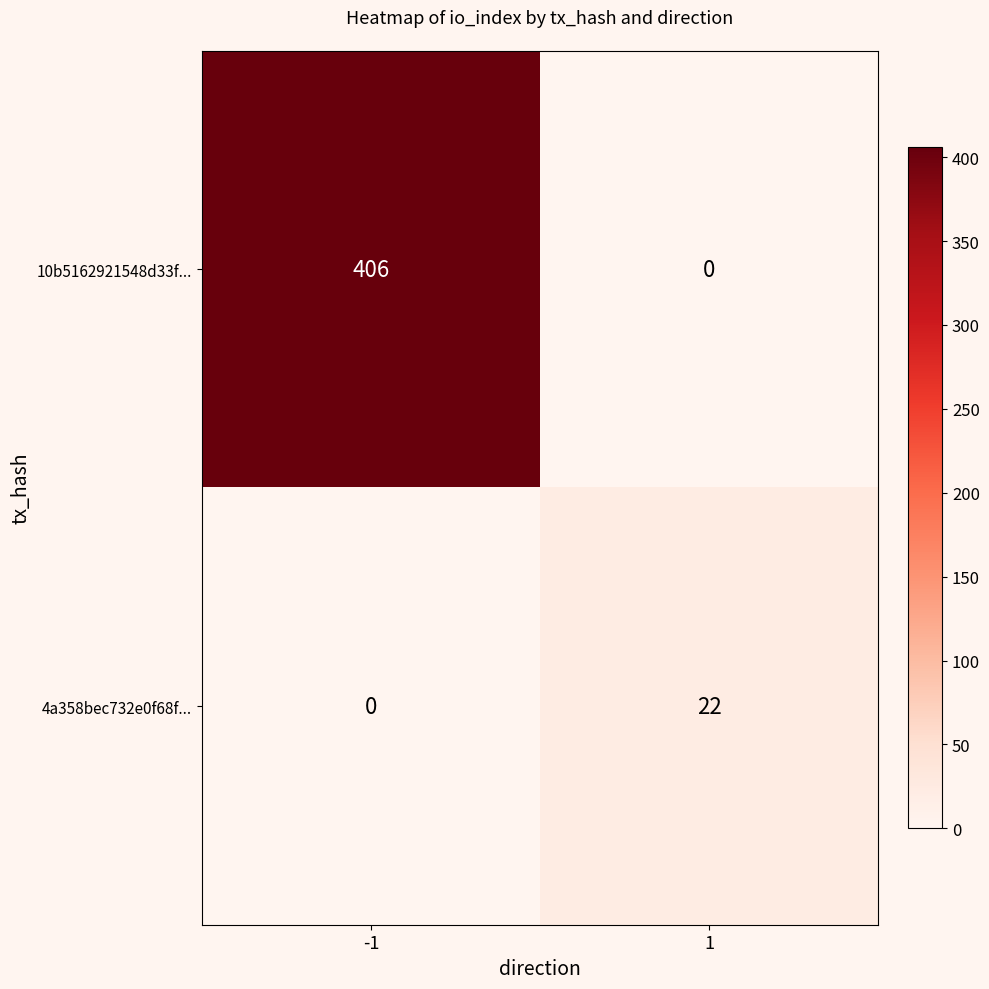

Which series changed the most between -1 and 1?

10b5162921548d33f...